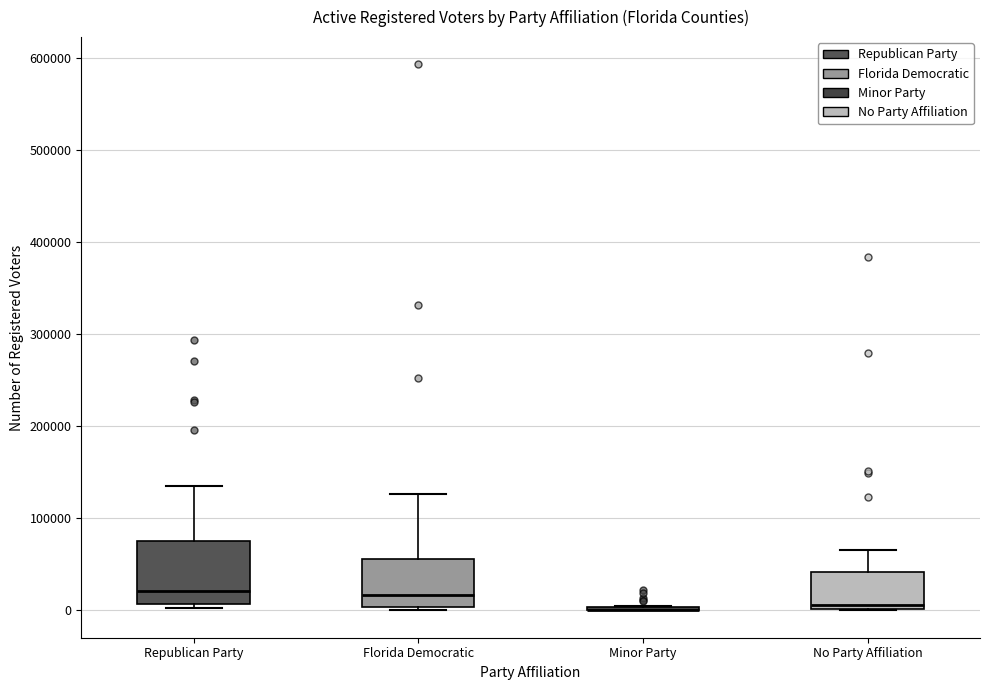

Reading left to right, read every box against the y-axis: the position of its median line, the range the box covers, and the ends of its whiskers. The values are not printed on the chart, so give them approximately, as read against the axis.

Republican Party: median 20000, box 10000 to 80000, whiskers 0 to 130000
Florida Democratic: median 20000, box 0 to 60000, whiskers 0 to 130000
Minor Party: box collapsed to a line at 0, whiskers 0 to 0
No Party Affiliation: median 10000, box 0 to 40000, whiskers 0 to 70000